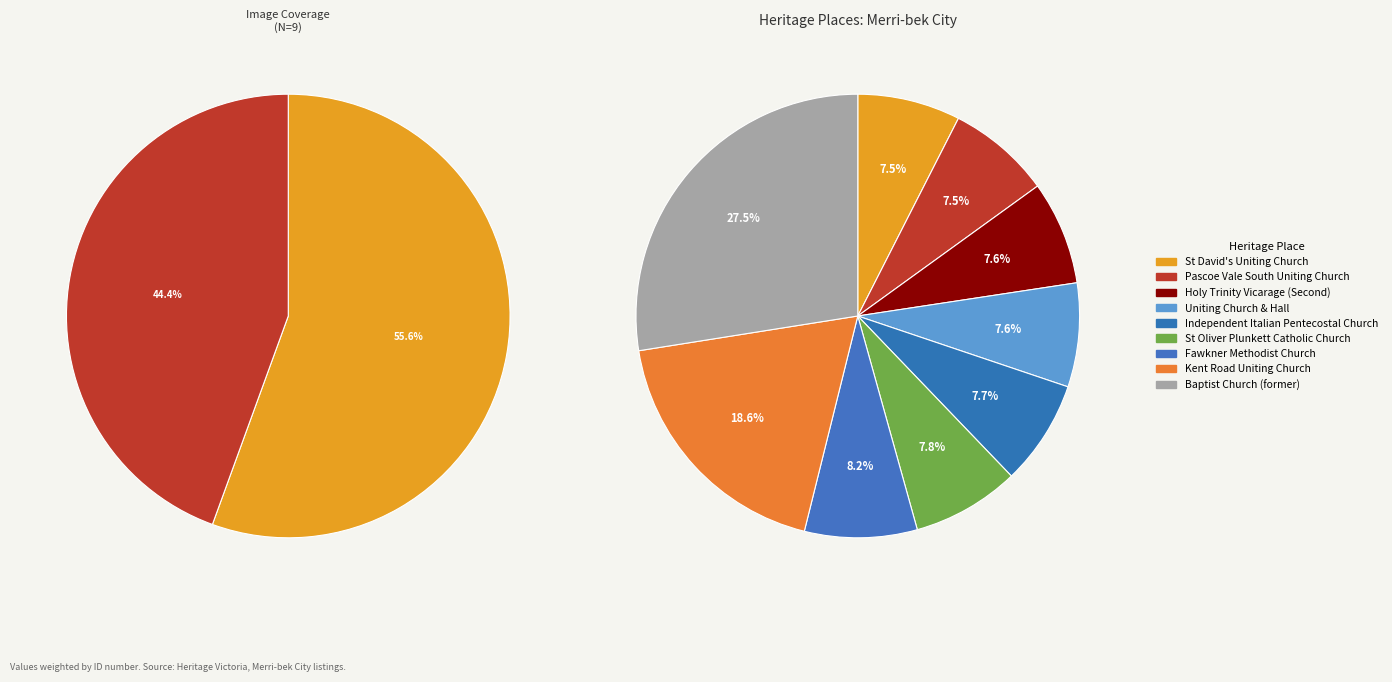

What portion of the pie excludes Baptist Church (former)?

72.5%